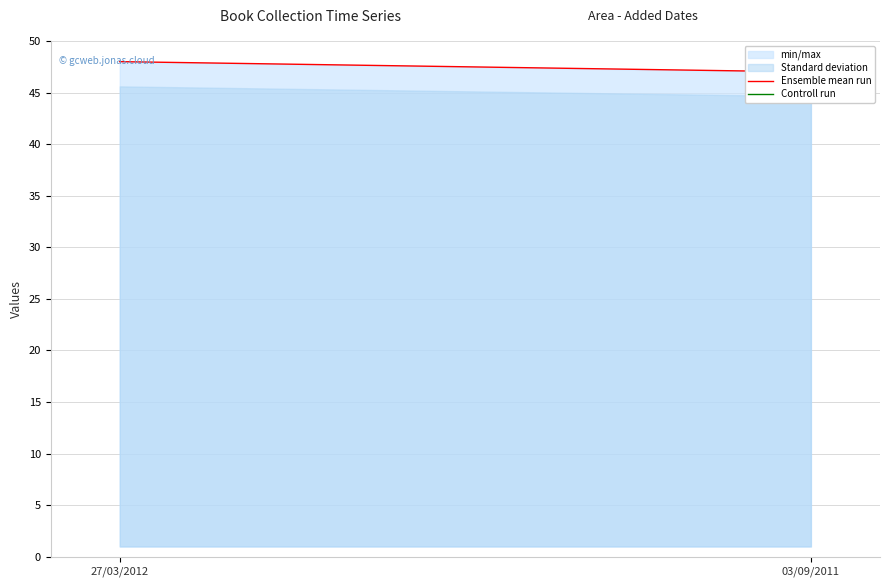

Is the value of Ensemble mean run at 03/09/2011 greater than the value of Controll run at 03/09/2011?

No